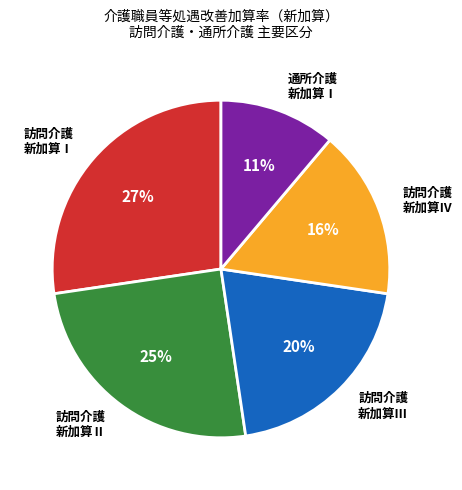

Which has a higher value, 通所介護 新加算Ⅰ or 訪問介護 新加算Ⅰ?

訪問介護 新加算Ⅰ